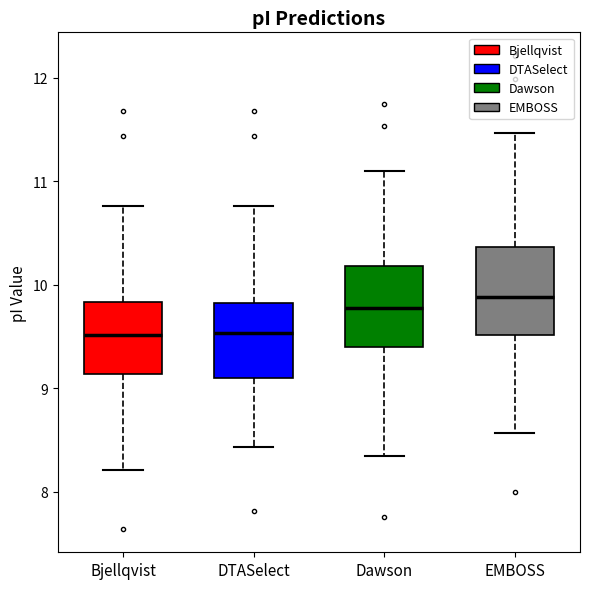

Reading left to right, transcribe this box plot: for each box, give where its median line is, the range the box spans, and where its two whiskers end, as read against the y-axis. The values are not printed on the chart, so give them approximately, as read against the axis.

Bjellqvist: median 9.5, box 9.1 to 9.8, whiskers 8.2 to 10.8
DTASelect: median 9.5, box 9.1 to 9.8, whiskers 8.4 to 10.8
Dawson: median 9.8, box 9.4 to 10.2, whiskers 8.3 to 11.1
EMBOSS: median 9.9, box 9.5 to 10.4, whiskers 8.6 to 11.5